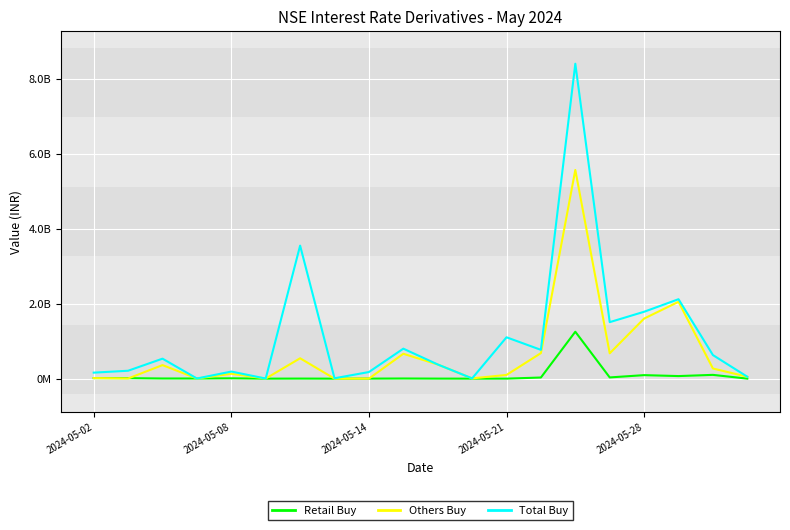

Does the chart display data point markers on the line(s)?

No